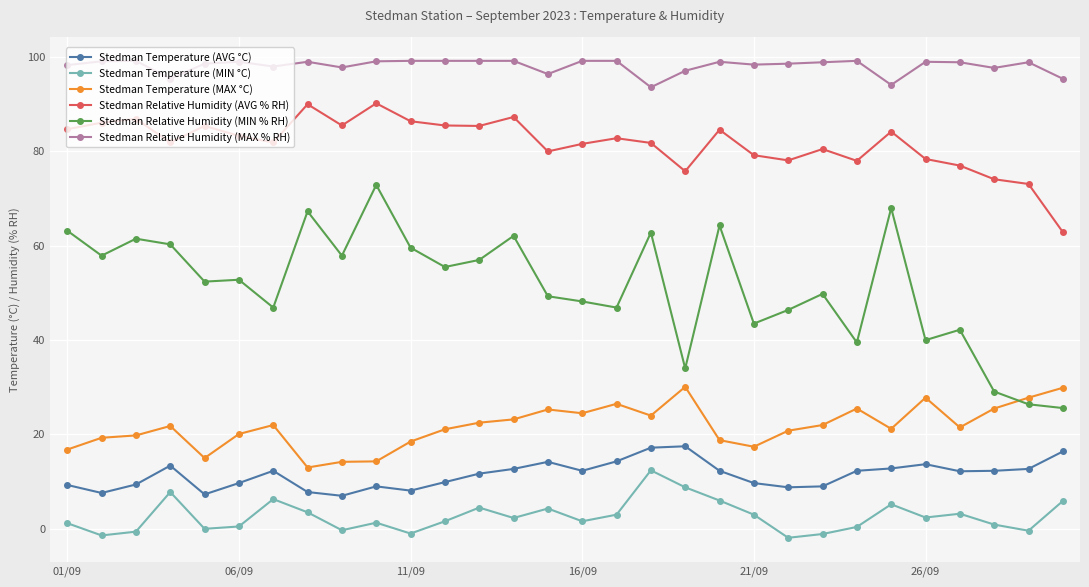

Rank the series by their maximum value, from highest to lowest.

Stedman Relative Humidity (MAX % RH), Stedman Relative Humidity (AVG % RH), Stedman Relative Humidity (MIN % RH), Stedman Temperature (MAX °C), Stedman Temperature (AVG °C), Stedman Temperature (MIN °C)